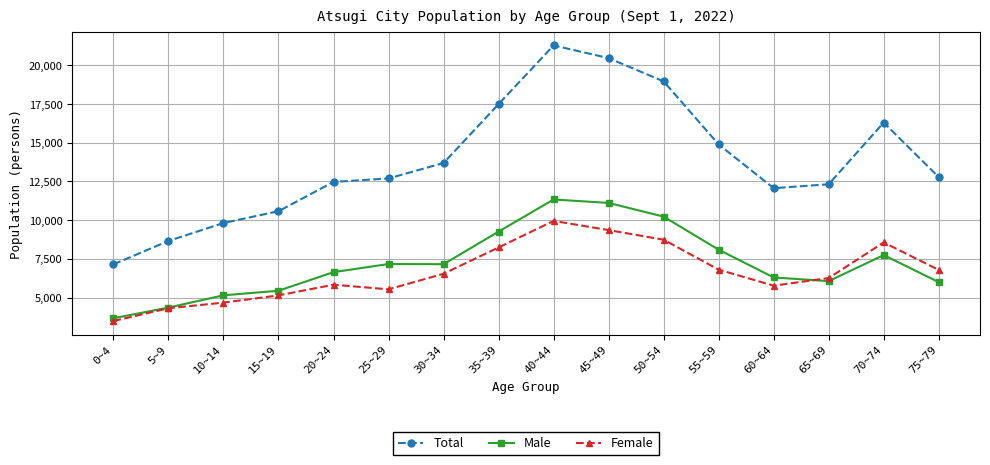

What position from the left is 10~14?

3